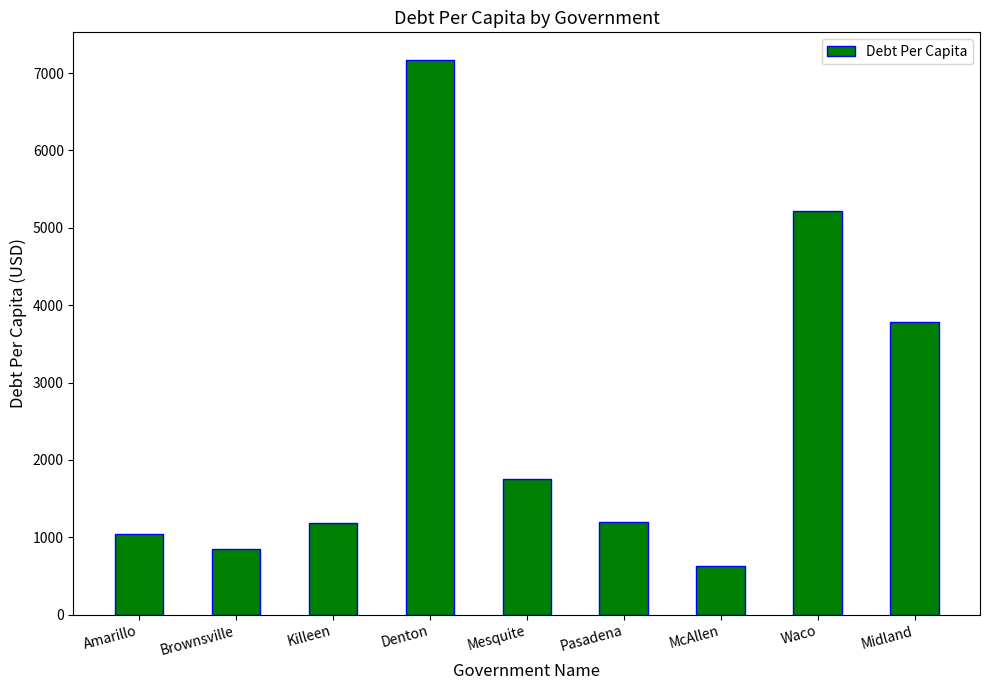

The chart shows a value of 1198.9 at Pasadena. True or false?

True